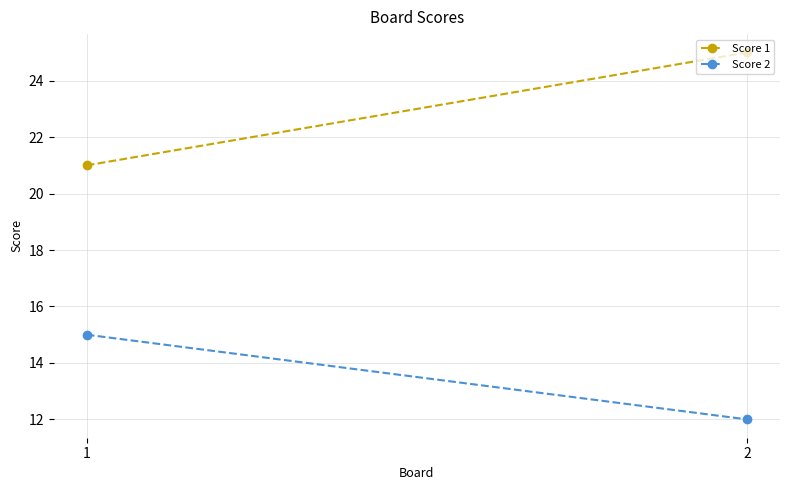

Count the number of categories in the chart.

2